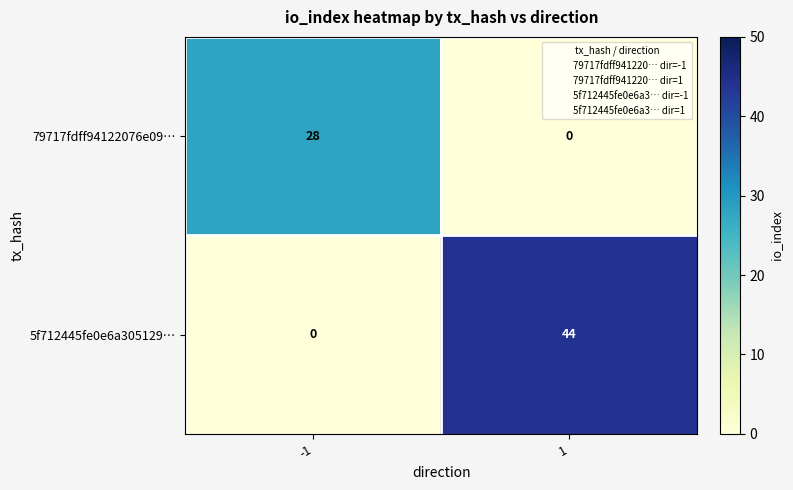

Read the 5f712445fe0e6a305129… value at 1, to the nearest 10.

40